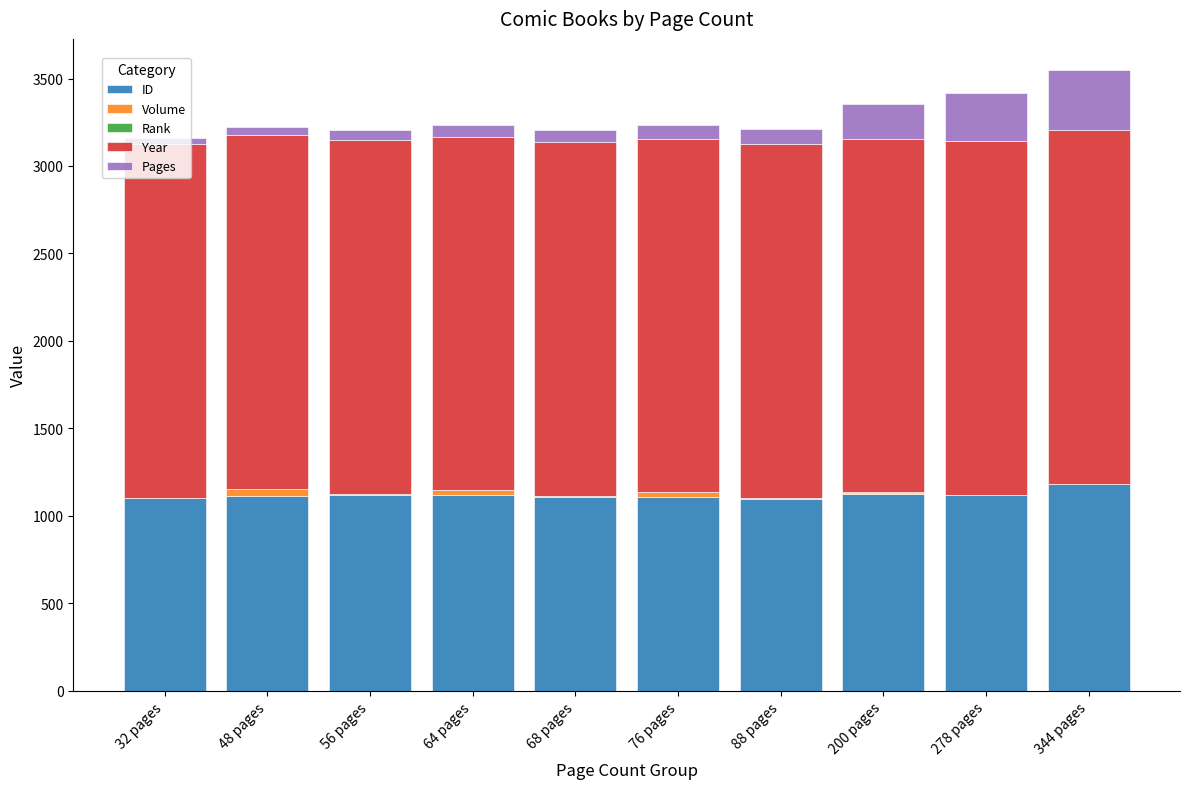

What is the maximum value for ID?

1183